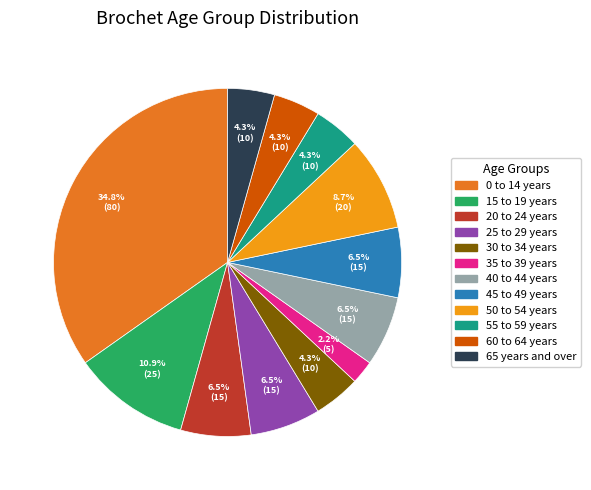

Do 35 to 39 years and 60 to 64 years together represent more than half of the pie?

No